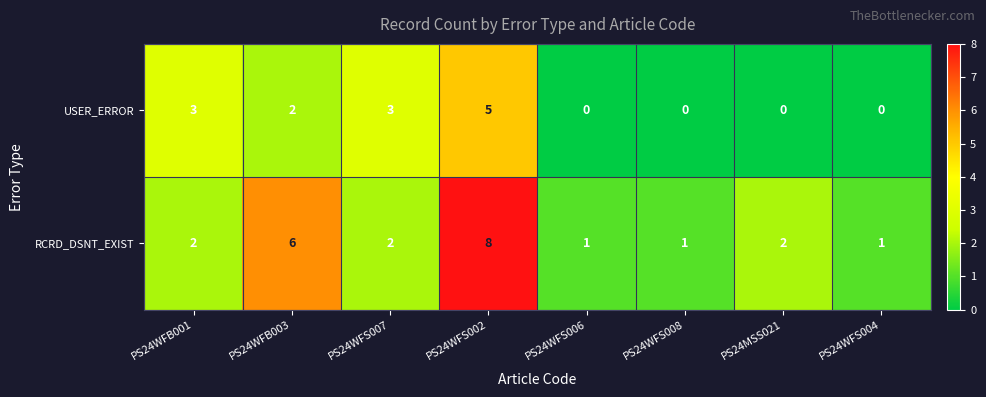

The RCRD_DSNT_EXIST series shows 11 at PS24WFS002. True or false?

False